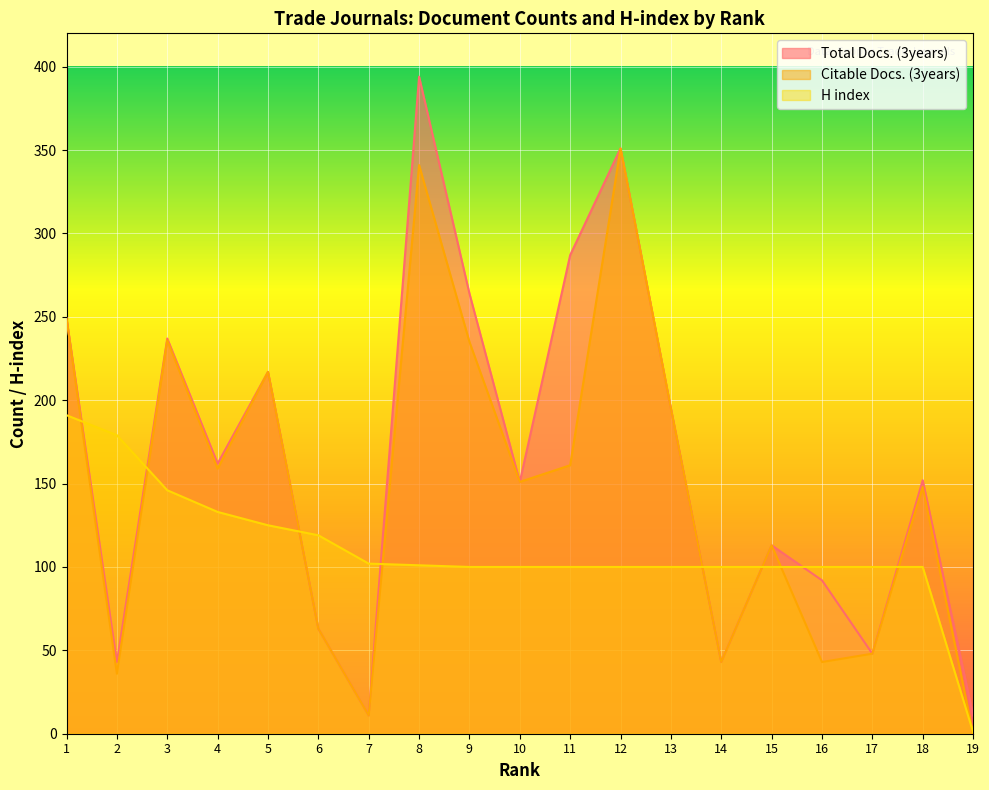

Between which two adjacent categories do Total Docs. (3years) and H index first intersect?

1 and 2